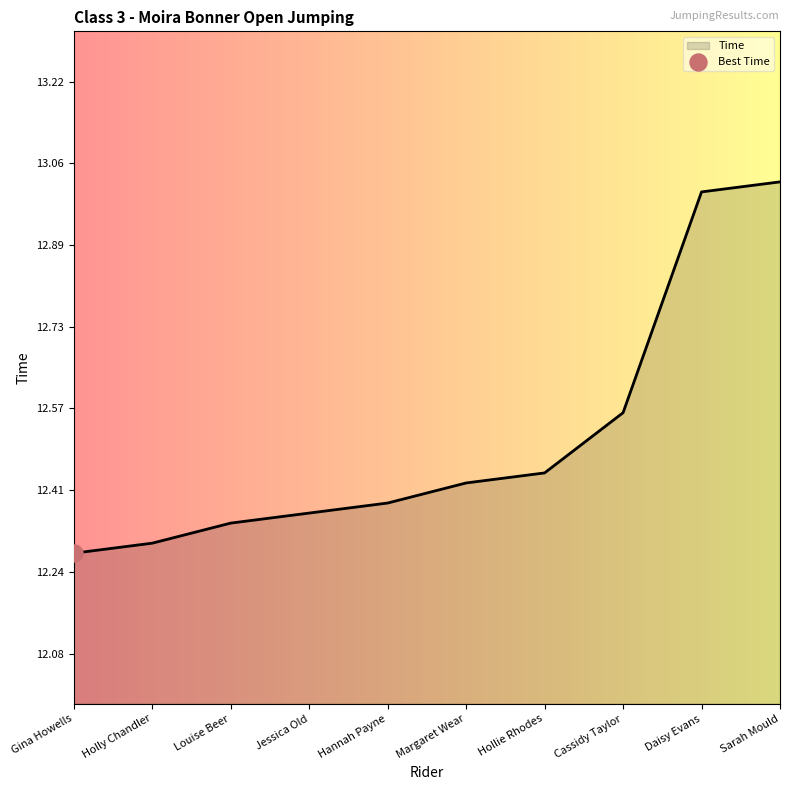

What is the change in value from Cassidy Taylor to Sarah Mould?

+0.5